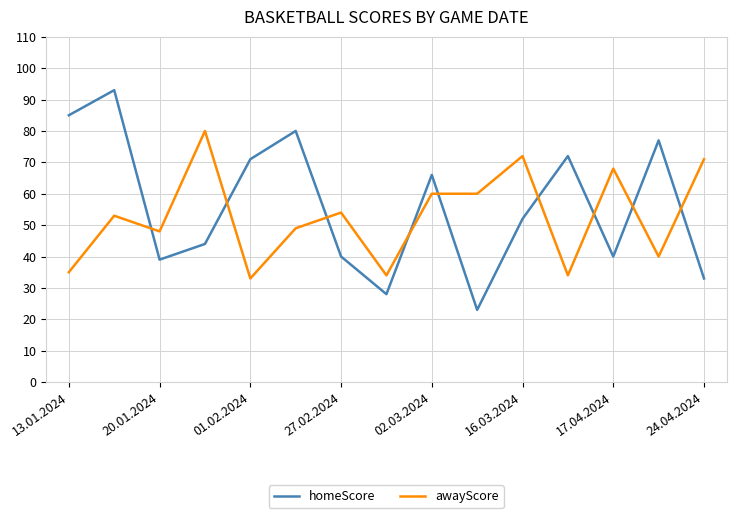

List the series in order of their peak value, lowest first.

awayScore, homeScore